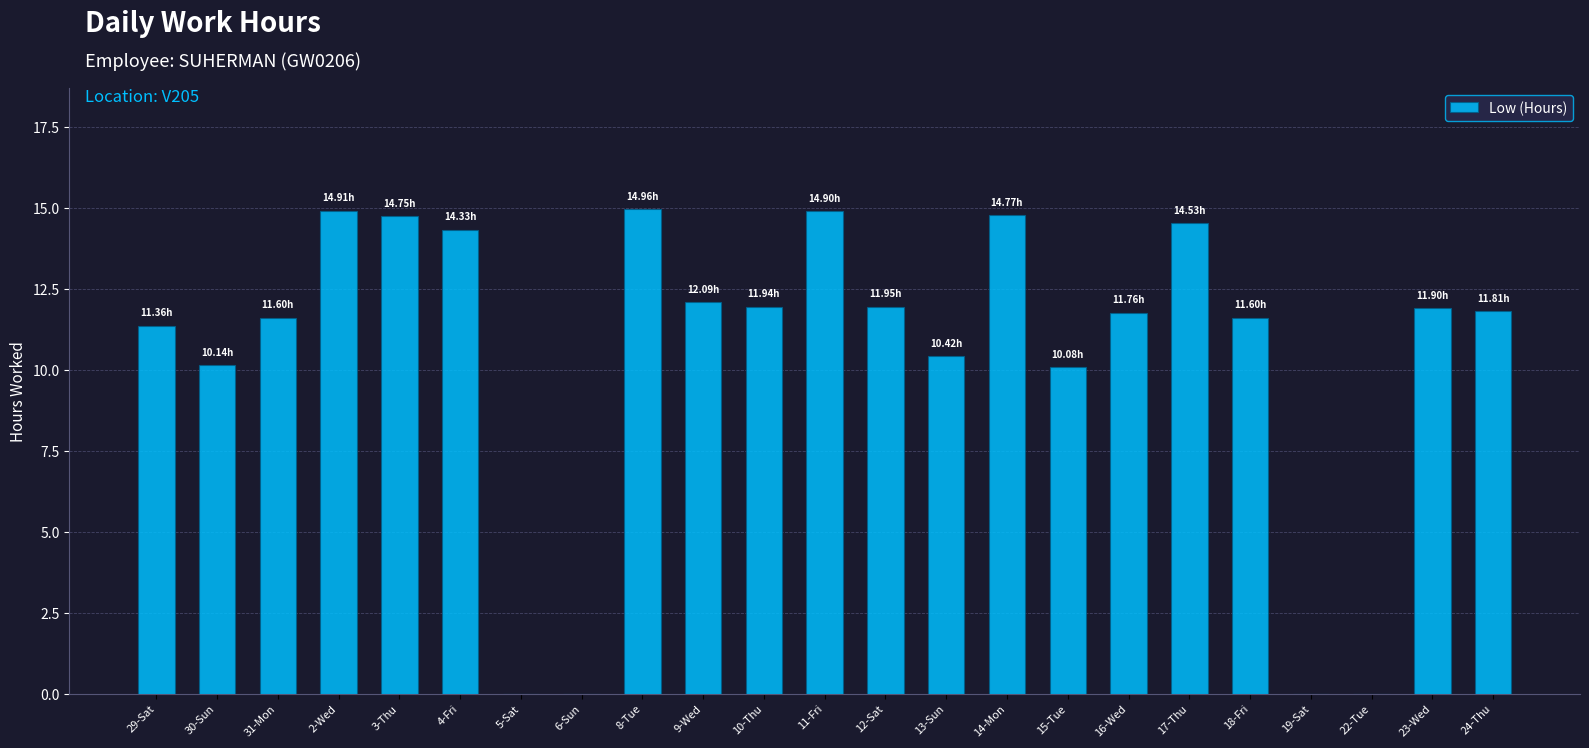

True or false: the data shows 11.6 at 18-Fri.

True